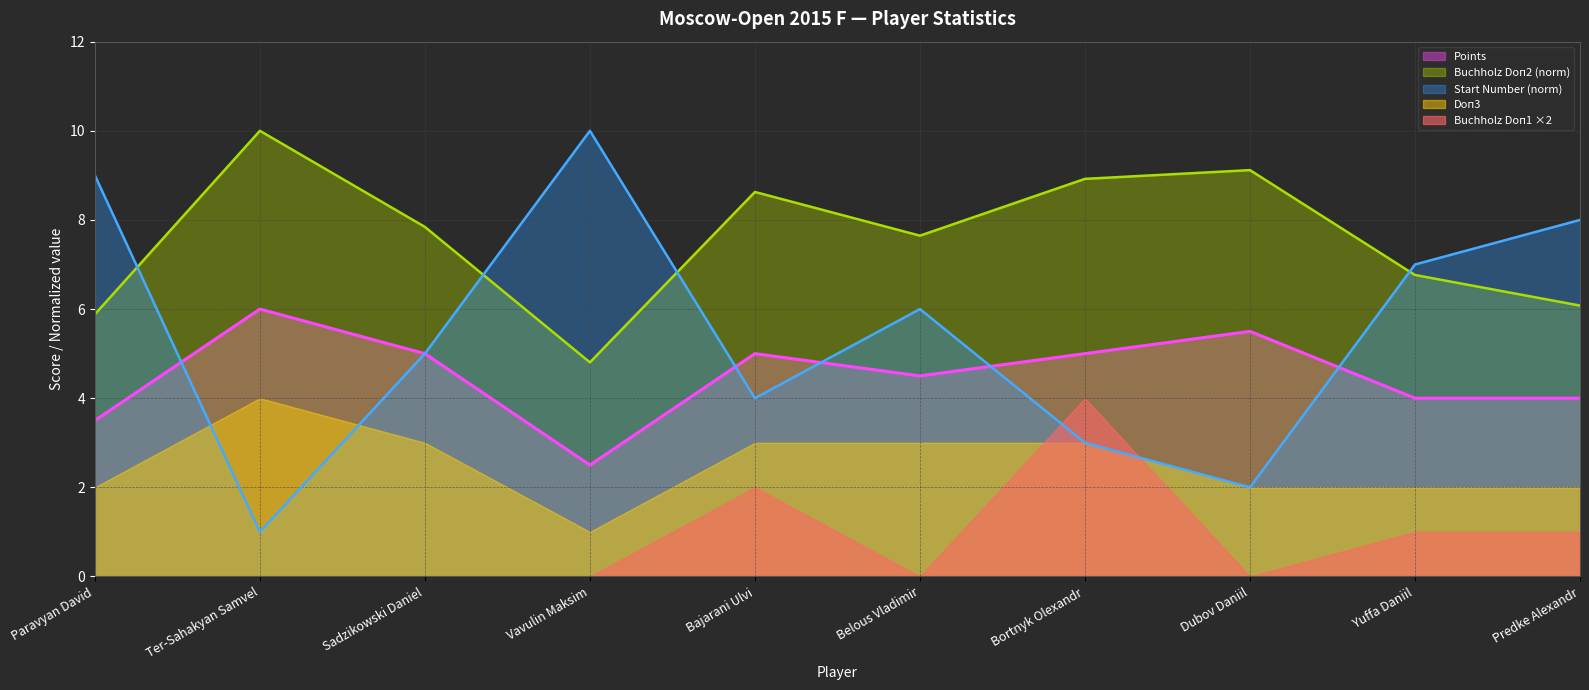

How many intersections are there between Points and Start Number?

5